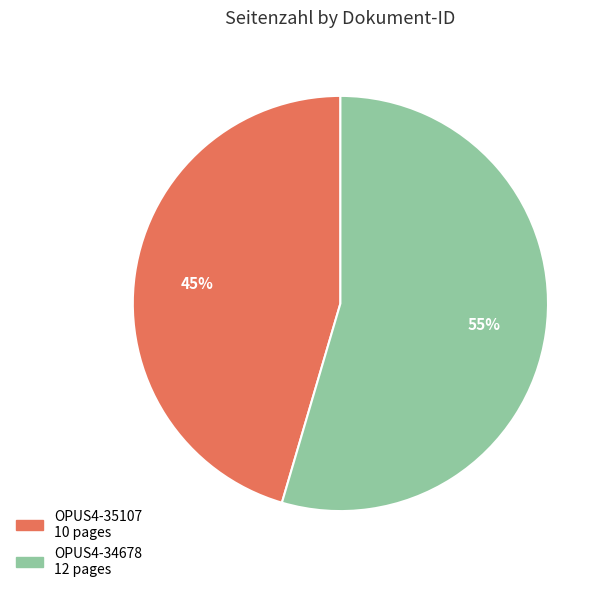

To the nearest percent, what is the combined percentage of OPUS4-34678 and OPUS4-35107?

100%